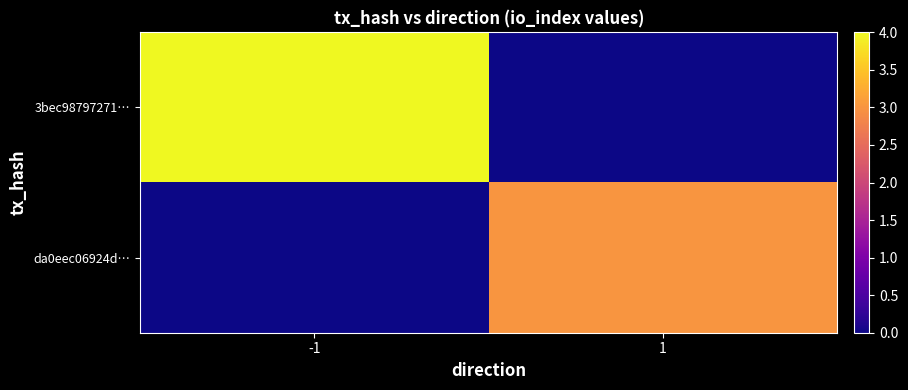

What is the greatest value displayed?

4